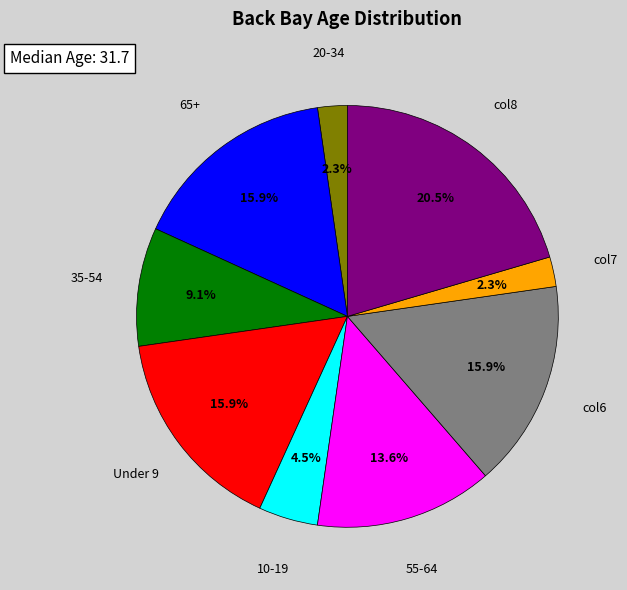

Is there a majority slice in this chart?

No